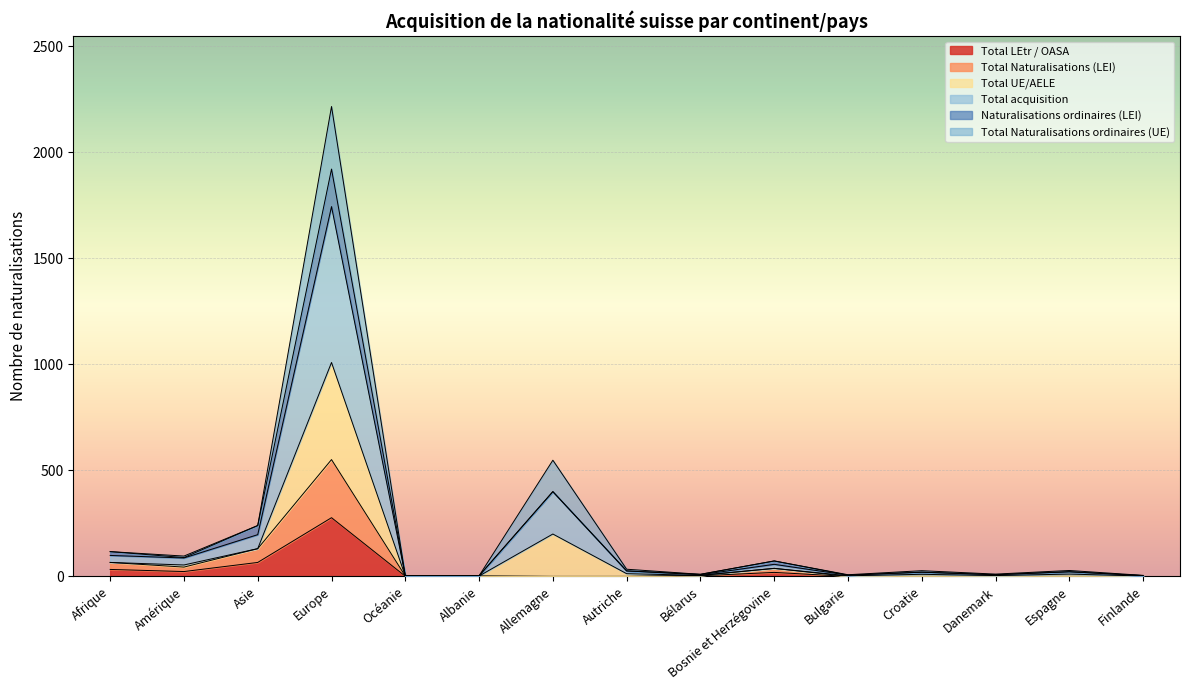

The value of Total acquisition at Bosnie et Herzégovine is 113. True or false?

False